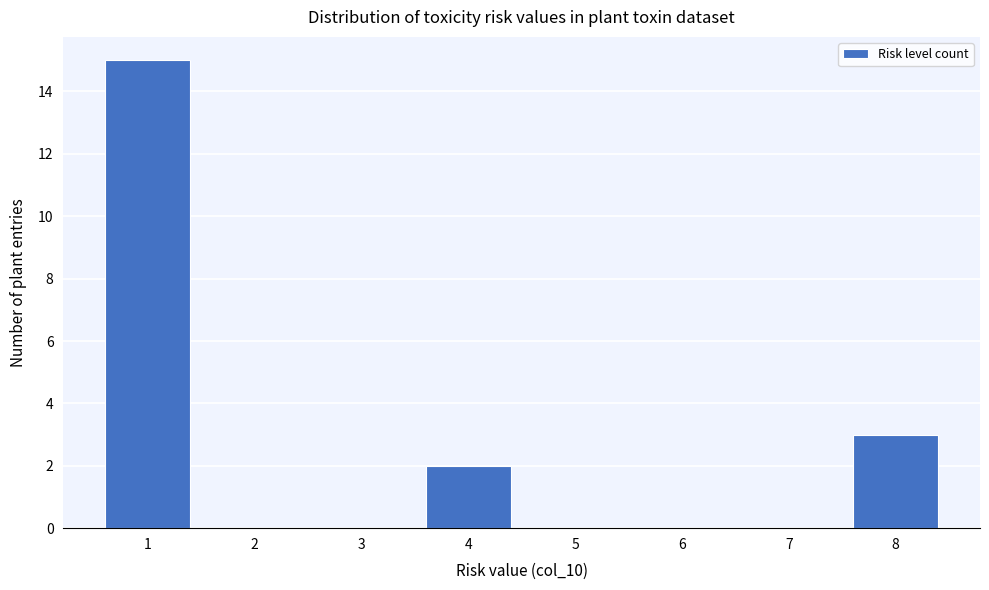

Reading left to right, extract all data points from this chart.

1=15	2=0	3=0	4=2	5=0	6=0	7=0	8=3